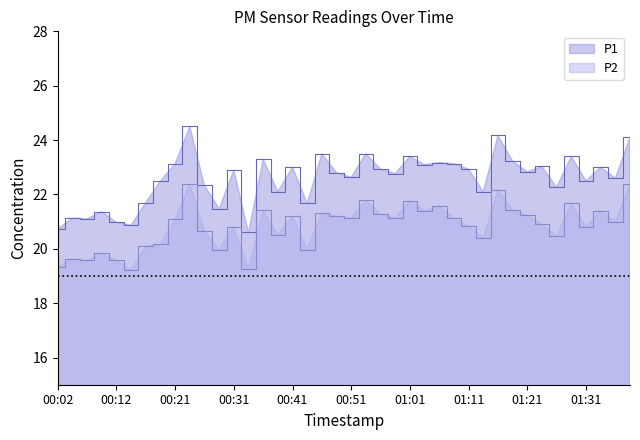

Reading right to left, what are all the values shown in this chart?

P1: 01:38=24.1	01:36=22.6	01:33=23.0	01:31=22.5	01:28=23.4	01:26=22.3	01:23=23.0	01:21=22.8	01:18=23.2	01:16=24.2	01:13=22.1	01:11=22.9	01:08=23.1	01:06=23.2	01:03=23.1	01:01=23.4	00:58=22.8	00:56=22.9	00:53=23.5	00:51=22.6	00:48=22.8	00:46=23.5	00:43=21.7	00:41=23.0	00:39=22.1	00:36=23.3	00:34=20.6	00:31=22.9	00:29=21.5	00:26=22.3	00:24=24.5	00:21=23.1	00:19=22.5	00:16=21.7	00:14=20.9	00:12=21.0	00:09=21.4	00:07=21.1	00:04=21.1	00:02=20.7
P2: 01:38=22.4	01:36=21.0	01:33=21.4	01:31=20.8	01:28=21.7	01:26=20.5	01:23=20.9	01:21=21.2	01:18=21.4	01:16=22.2	01:13=20.4	01:11=20.8	01:08=21.1	01:06=21.6	01:03=21.4	01:01=21.8	00:58=21.1	00:56=21.3	00:53=21.8	00:51=21.1	00:48=21.2	00:46=21.3	00:43=20.0	00:41=21.2	00:39=20.5	00:36=21.4	00:34=19.3	00:31=20.8	00:29=20.0	00:26=20.7	00:24=22.4	00:21=21.1	00:19=20.2	00:16=20.1	00:14=19.2	00:12=19.6	00:09=19.8	00:07=19.6	00:04=19.6	00:02=19.3